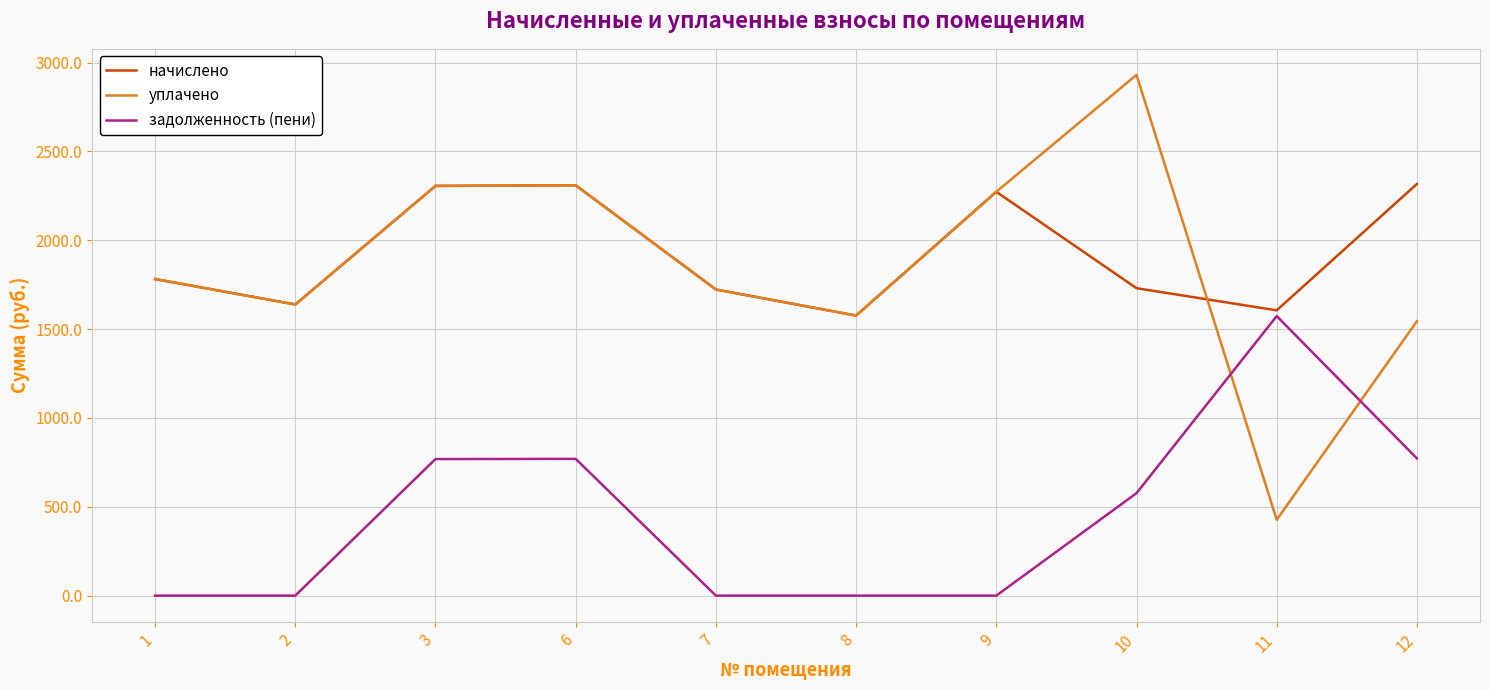

Rank the series by their maximum value, from highest to lowest.

уплачено, начислено, задолженность (пени)